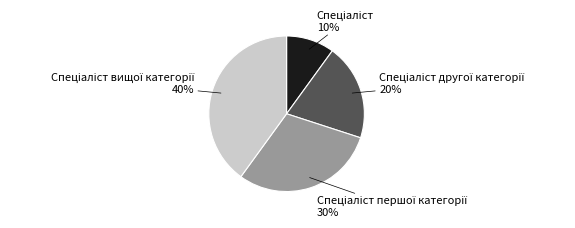

To the nearest percent, what is the difference between the largest and smallest slice percentages?

30%